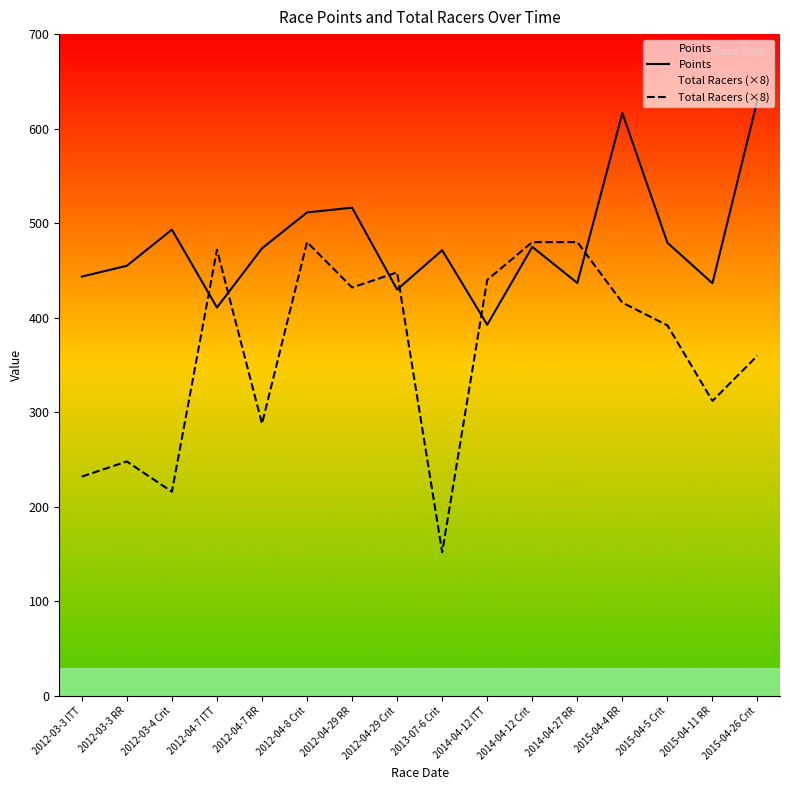

The value of Total Racers (×8) at 2012-04-7 ITT is 143.4. True or false?

False